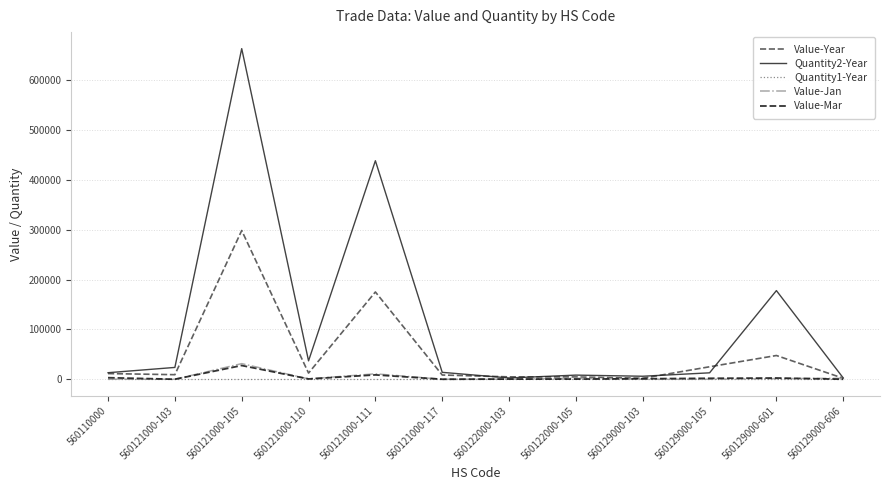

Does the chart display data point markers on the line(s)?

No